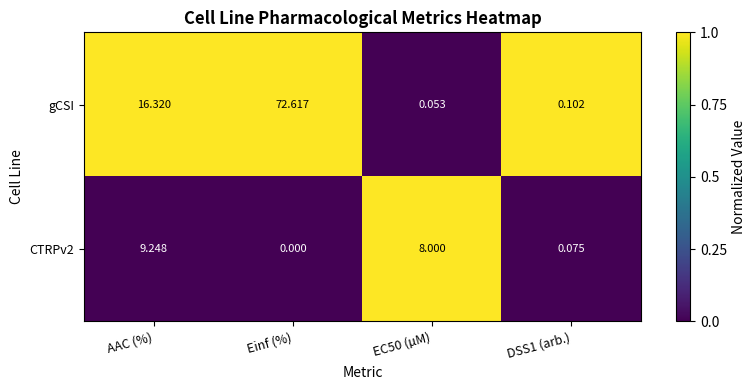

At how many categories does at least one series exceed 0?

4